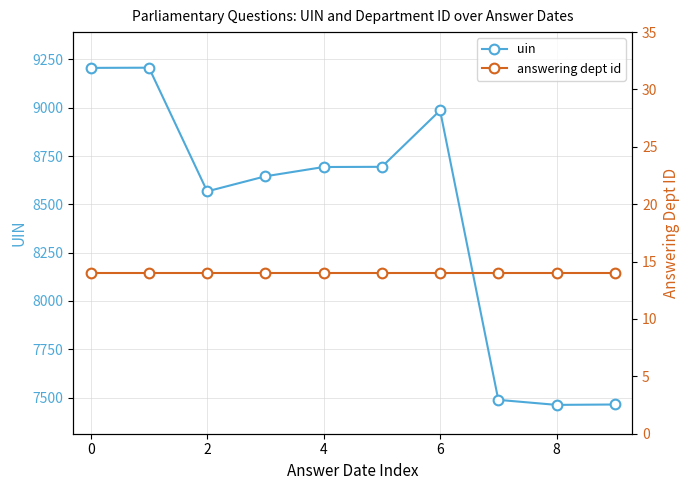

Is this an area chart (filled region under the line)?

No